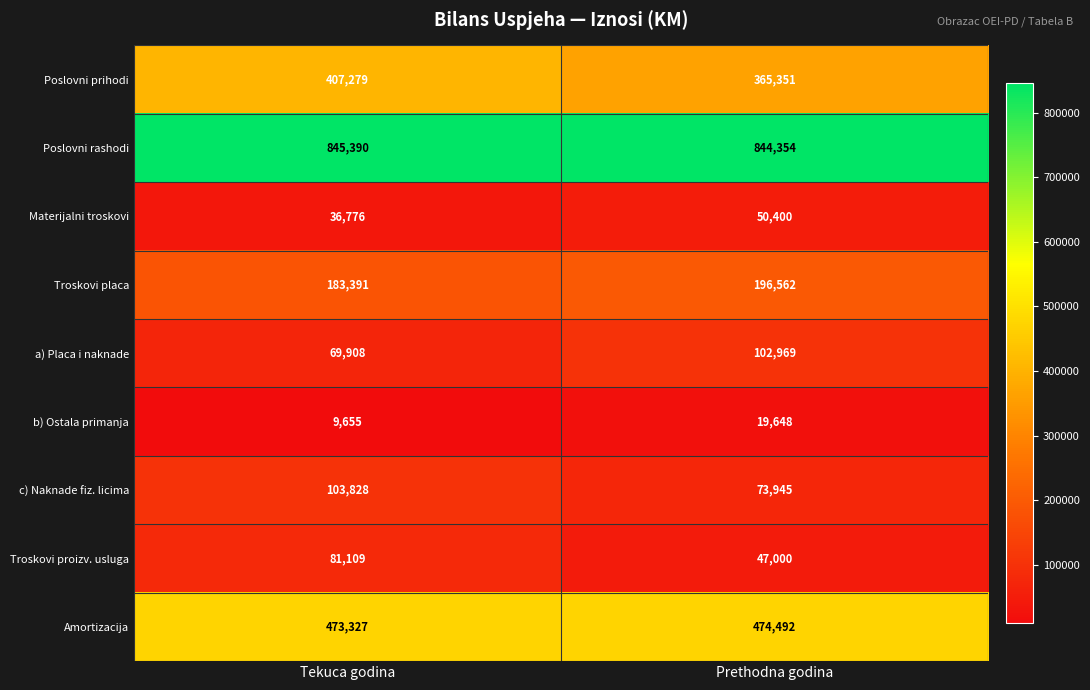

List the labels in order of Poslovni rashodi value, smallest first.

Prethodna godina, Tekuca godina